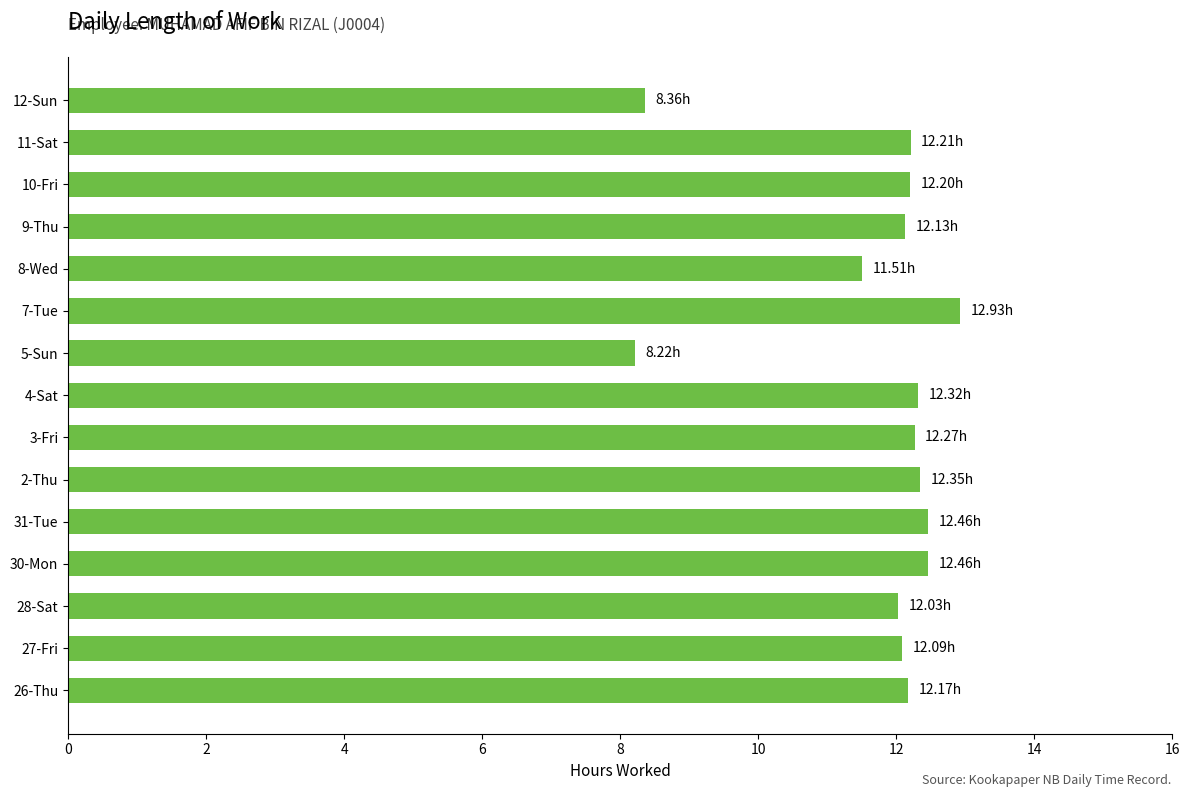

How many categories are shown in the chart?

15